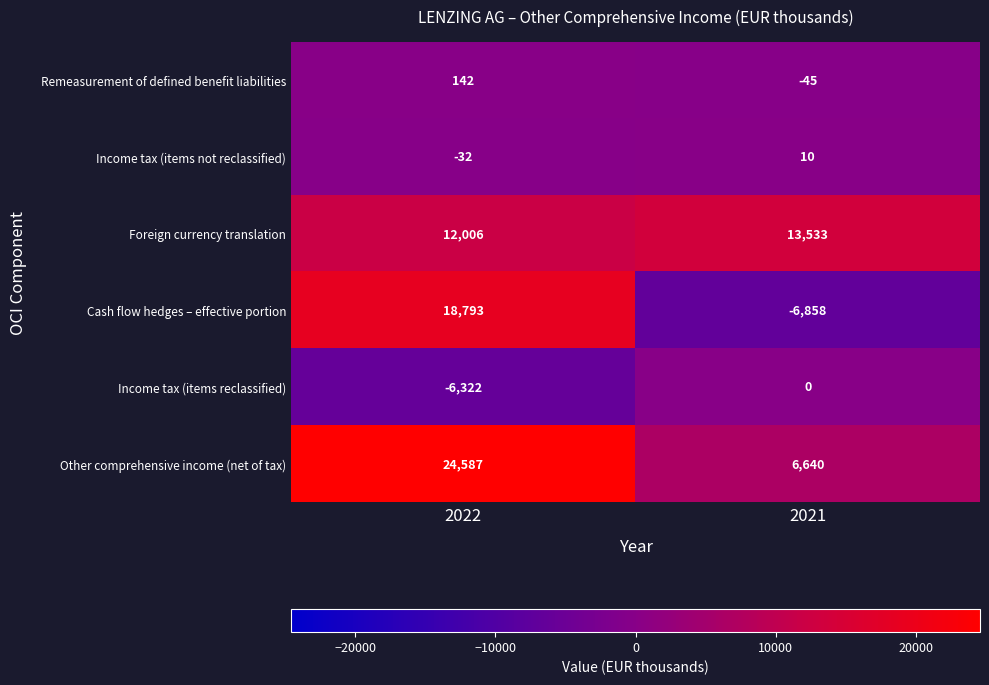

True or false: Other comprehensive income (net of tax) has a value of 5339 at 2022.

False